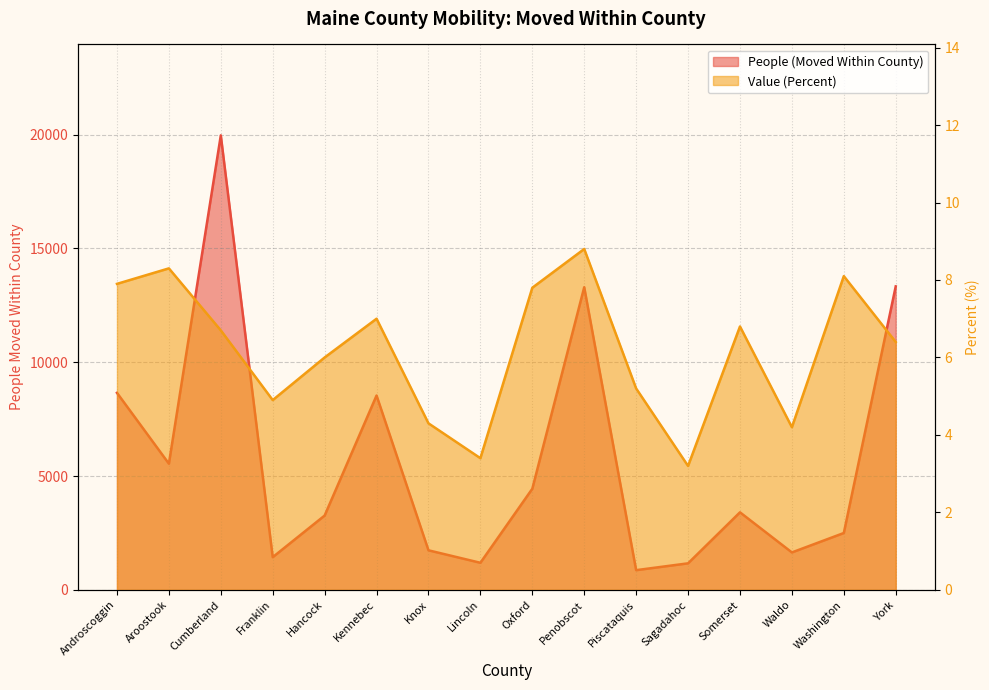

At which category is the sum across all series the highest?

Cumberland